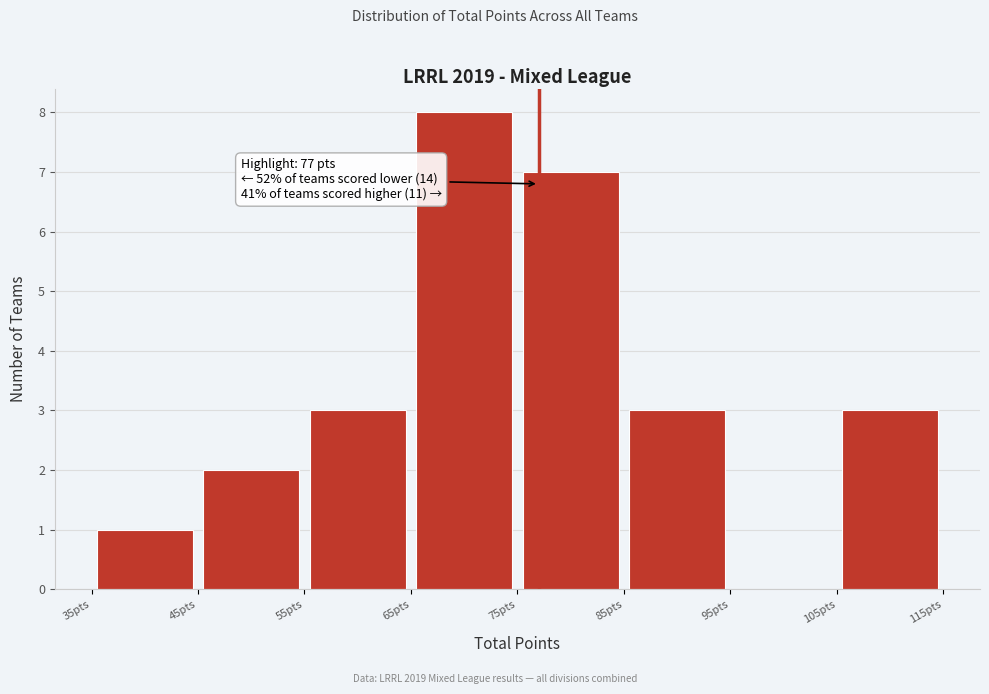

Which range on the x-axis has the tallest bar?

65 to 75